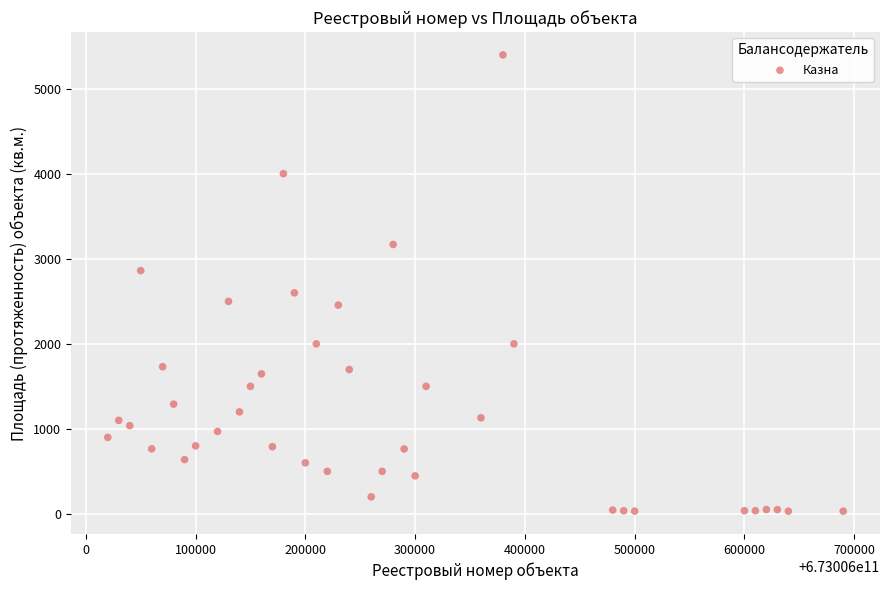

What is the range of X values (max minus min)?

670000.0